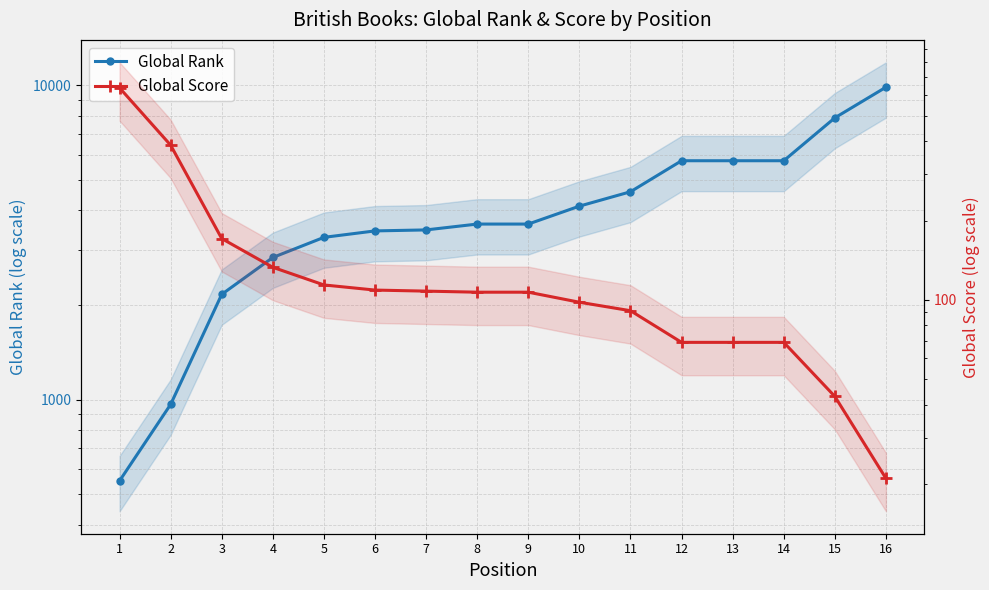

At 1, list the series in order from largest to smallest.

Global Score, Global Rank